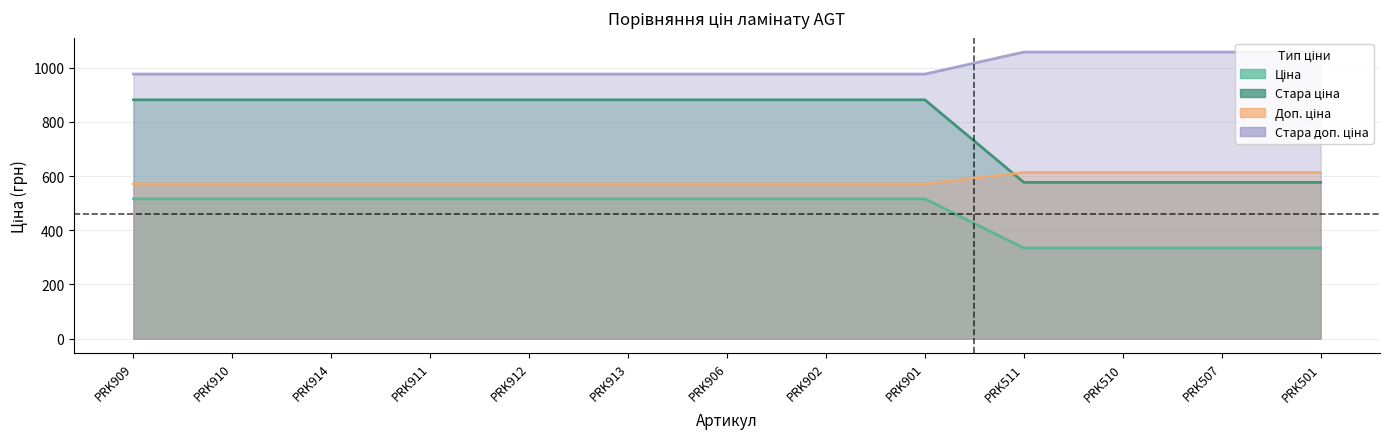

List the labels in order of Доп. ціна value, largest first.

PRK511, PRK510, PRK507, PRK501, PRK909, PRK910, PRK914, PRK911, PRK912, PRK913, PRK906, PRK902, PRK901